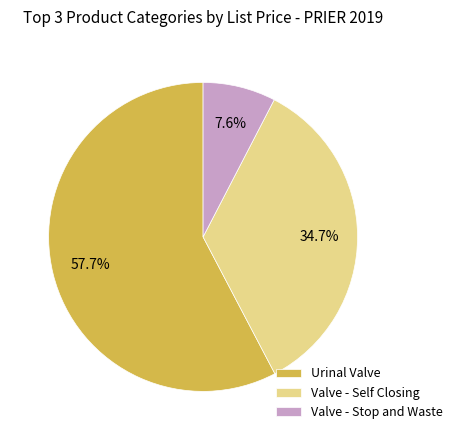

What is the largest slice in the pie chart?

Urinal Valve